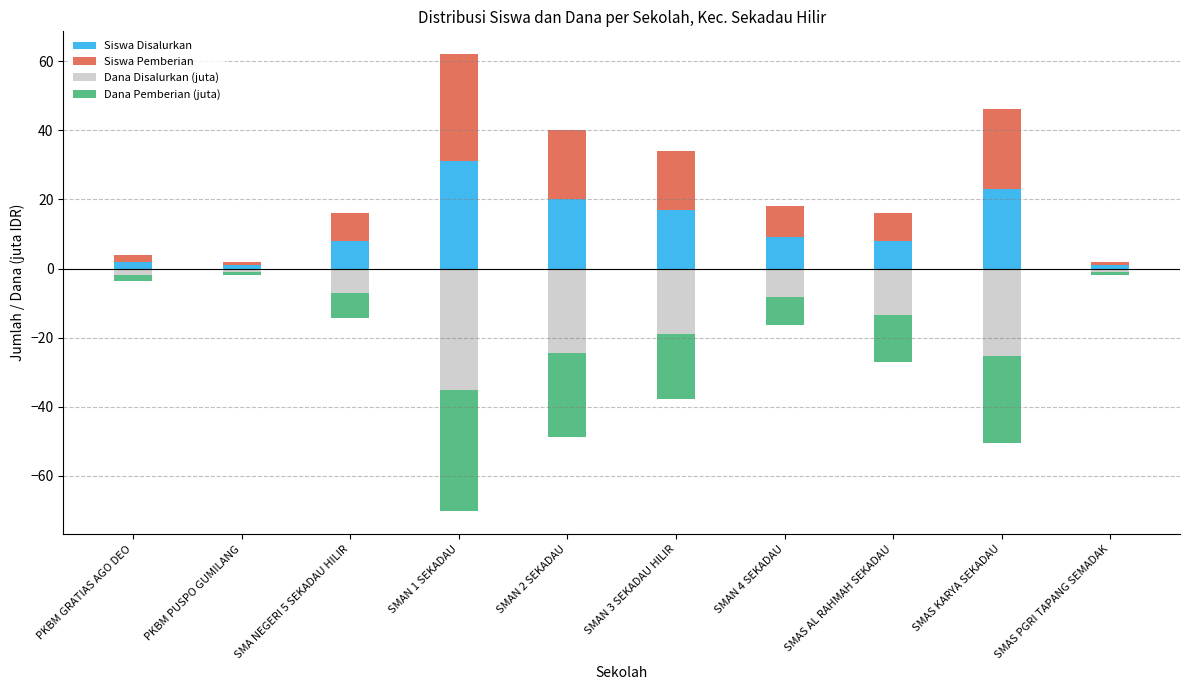

At how many categories does at least one series exceed 9?

4